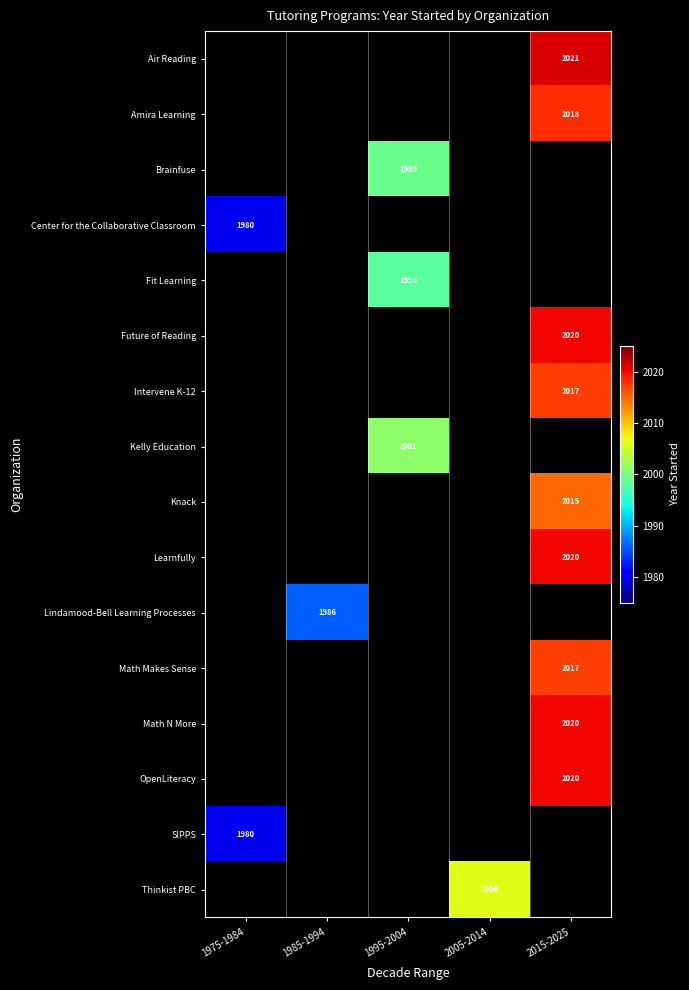

True or false: Lindamood-Bell Learning Processes has a value of 3441 at 1985-1994.

False